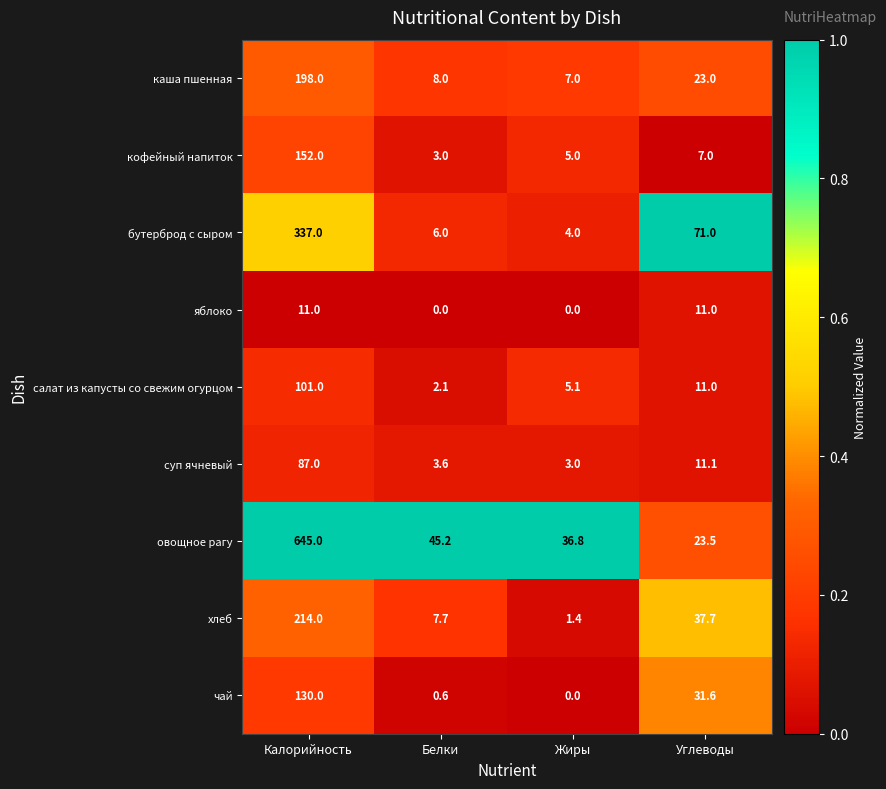

At which label does бутерброд с сыром reach its minimum?

Жиры